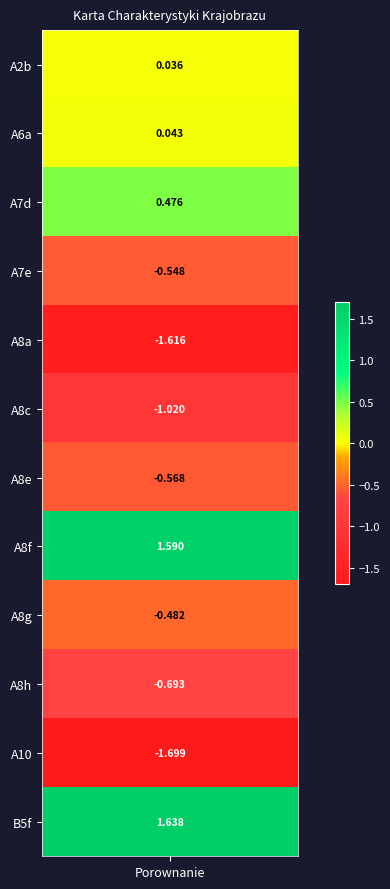

What is the approximate value at 9?

-0.7